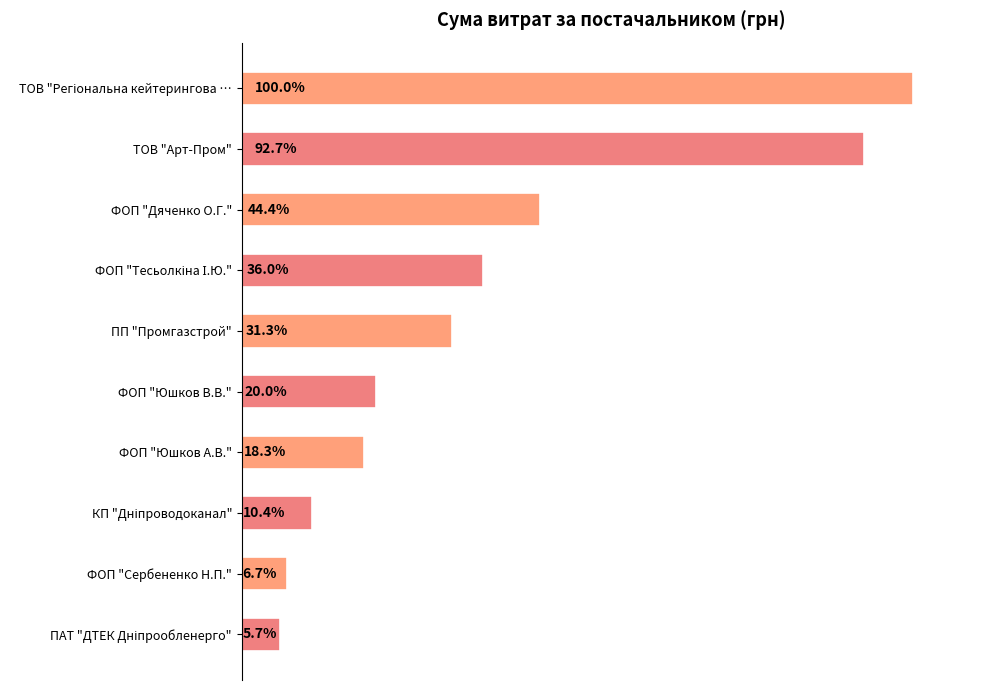

How many data points are above 76271?

5